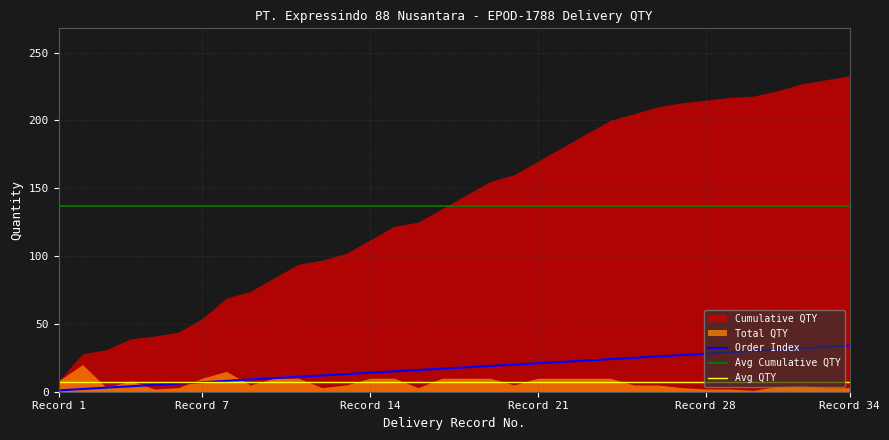

True or false: Cumulative QTY and Total QTY intersect in this chart.

False